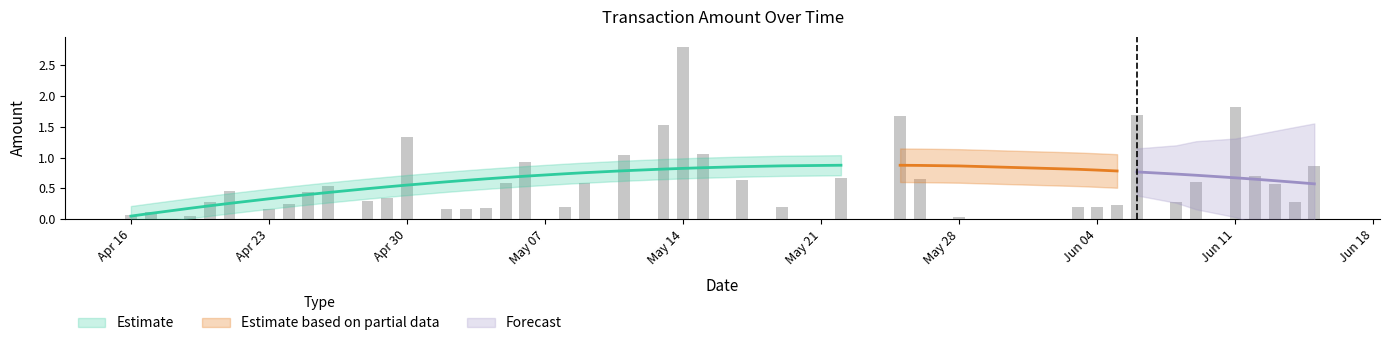

List the labels in order of value, smallest first.

2018-05-28, 2018-04-19, 2018-04-16, 2018-04-17, 2018-05-03, 2018-04-23, 2018-05-02, 2018-05-04, 2018-05-19, 2018-05-08, 2018-06-04, 2018-06-03, 2018-06-05, 2018-04-24, 2018-06-14, 2018-06-08, 2018-04-20, 2018-04-28, 2018-04-29, 2018-04-25, 2018-04-21, 2018-04-26, 2018-06-13, 2018-05-09, 2018-05-05, 2018-06-09, 2018-05-17, 2018-05-26, 2018-05-22, 2018-06-12, 2018-06-15, 2018-05-06, 2018-05-11, 2018-05-15, 2018-04-30, 2018-05-13, 2018-05-25, 2018-06-06, 2018-06-11, 2018-05-14